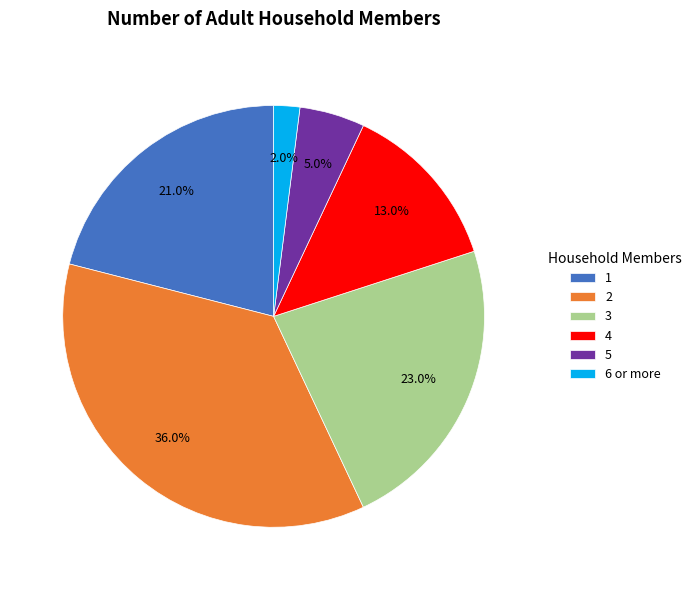

Which has a higher value, 5 or 1?

1